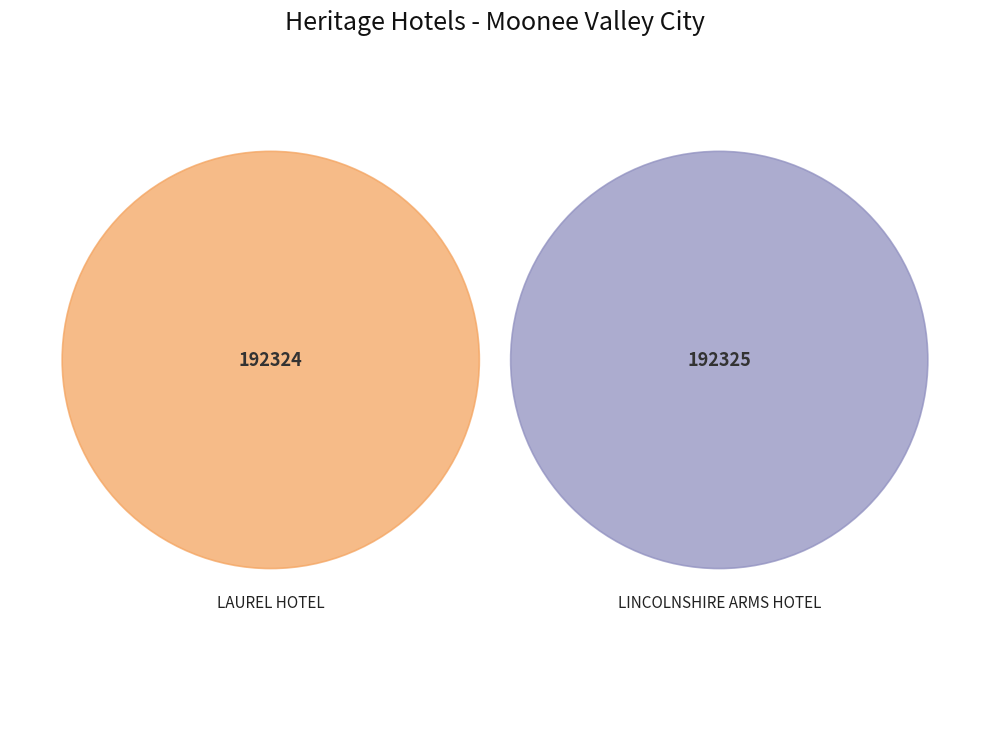

Which slice is the largest?

LINCOLNSHIRE ARMS HOTEL